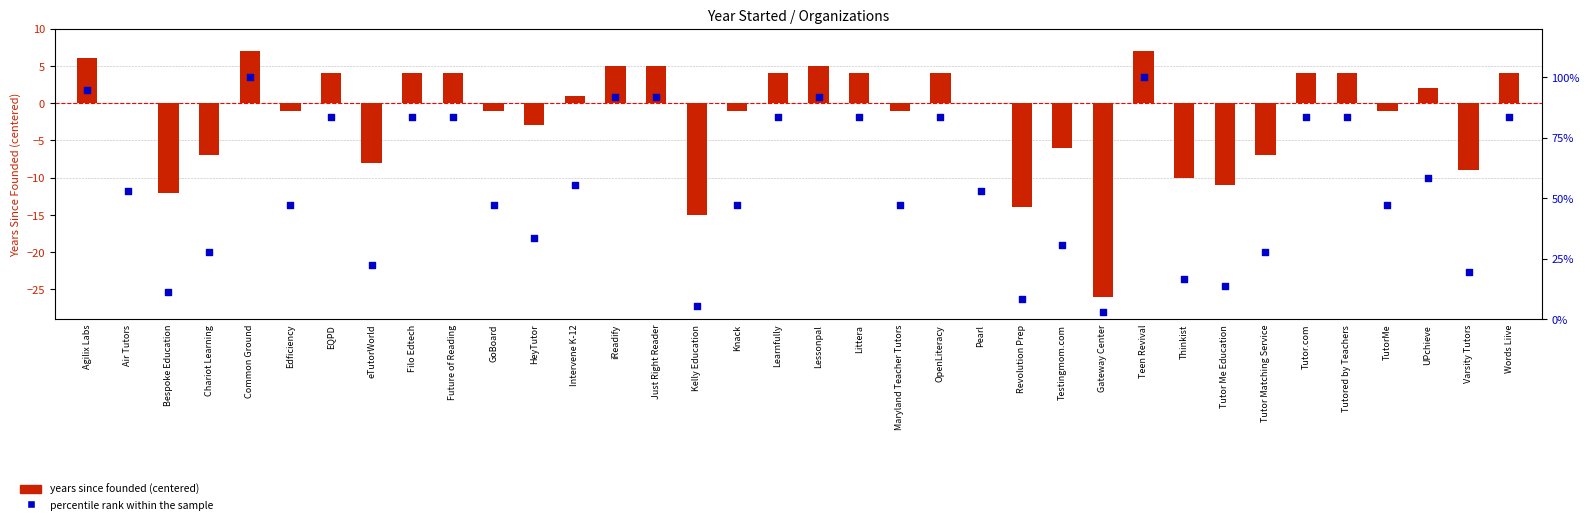

Which series reaches the maximum Y coordinate?

percentile rank within the sample